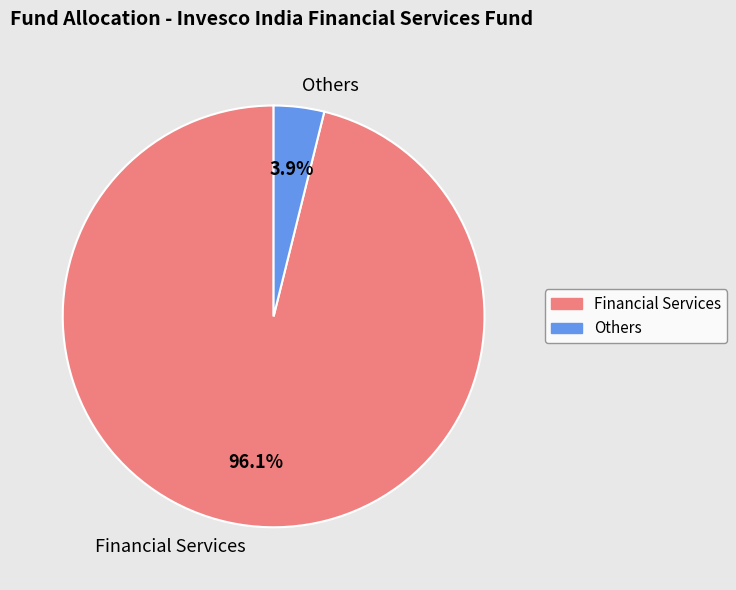

To the nearest percent, what portion does Financial Services represent?

96%